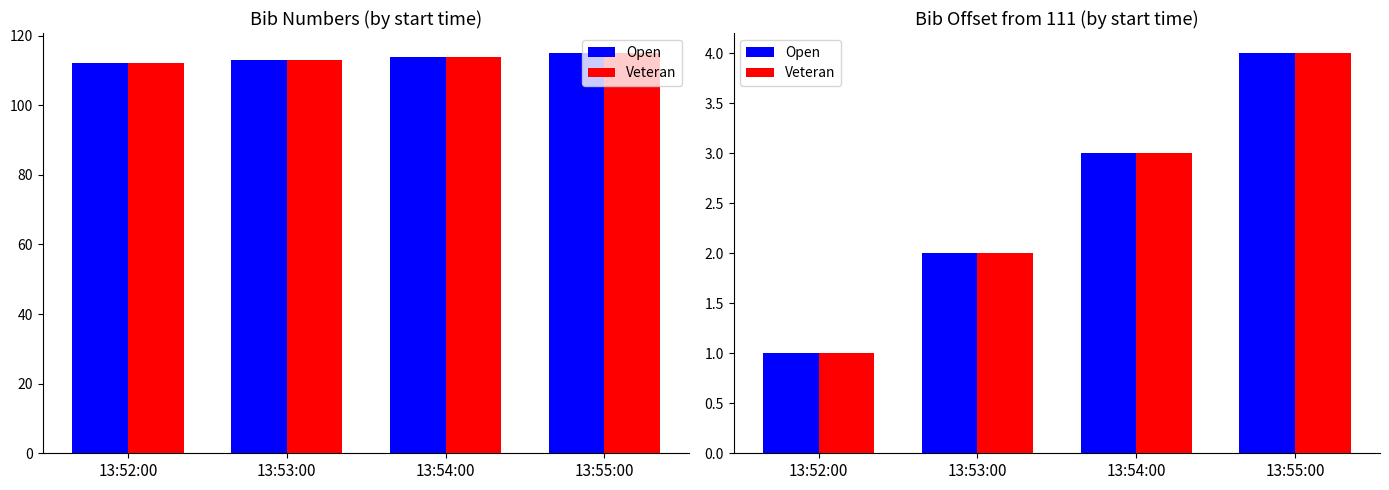

Rank the series by their maximum value, from highest to lowest.

Open, Veteran